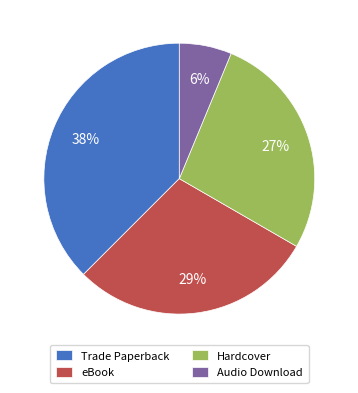

Combined, do eBook and Audio Download account for over 50%?

No